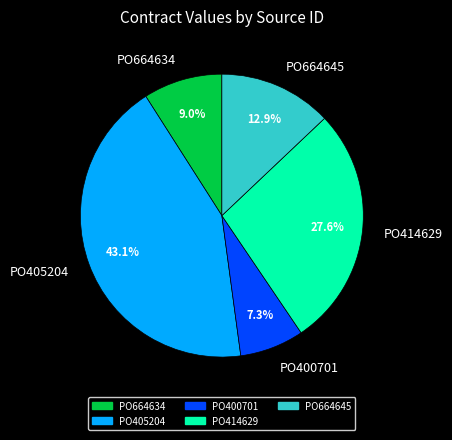

The PO664645 slice represents 13% of the pie. True or false?

True